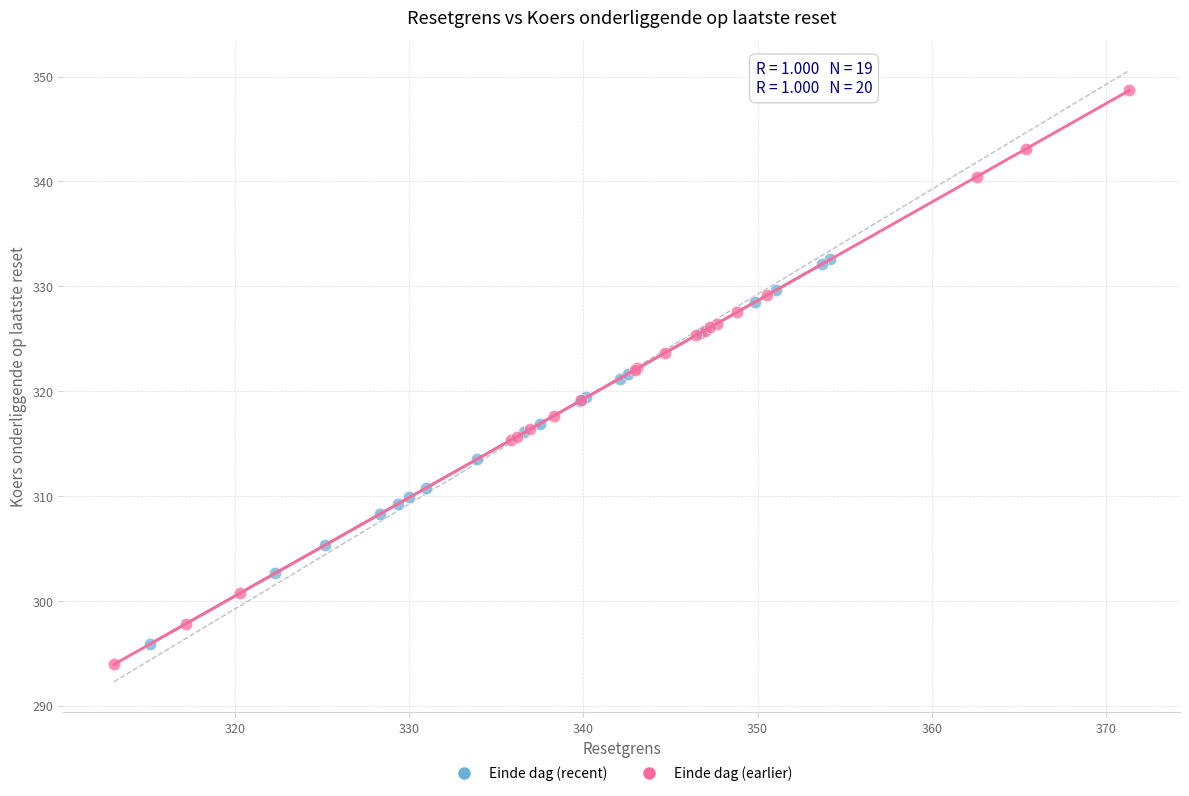

Which series contains the lowest Y value?

Einde dag (earlier)